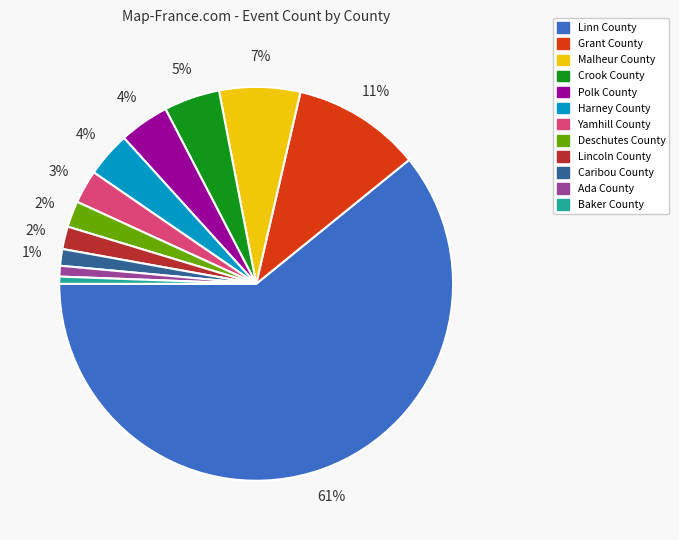

To the nearest percent, what is the average slice percentage?

8%